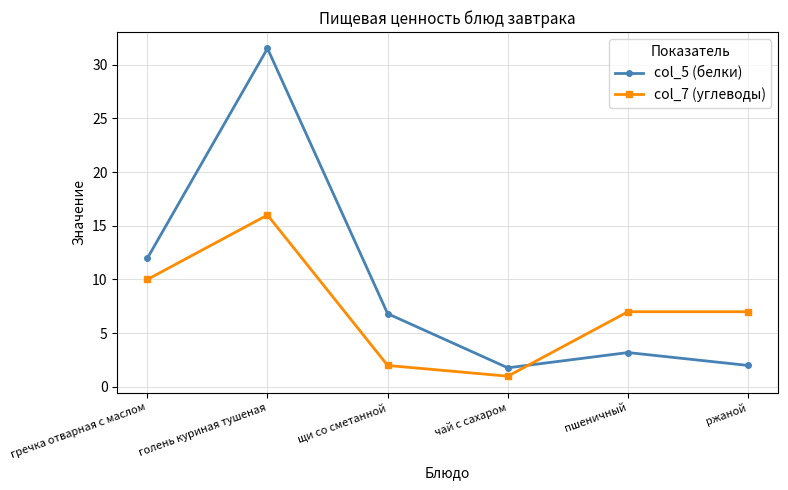

At пшеничный, list the series in order from largest to smallest.

col_7 (углеводы), col_5 (белки)